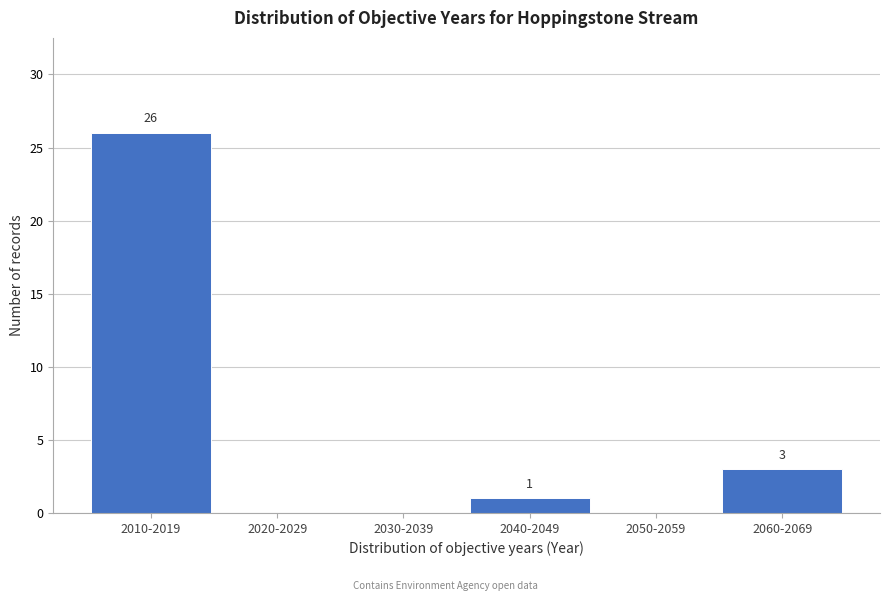

Reading right to left, transcribe all the data shown in this chart.

2060-2069=3	2050-2059=0	2040-2049=1	2030-2039=0	2020-2029=0	2010-2019=26